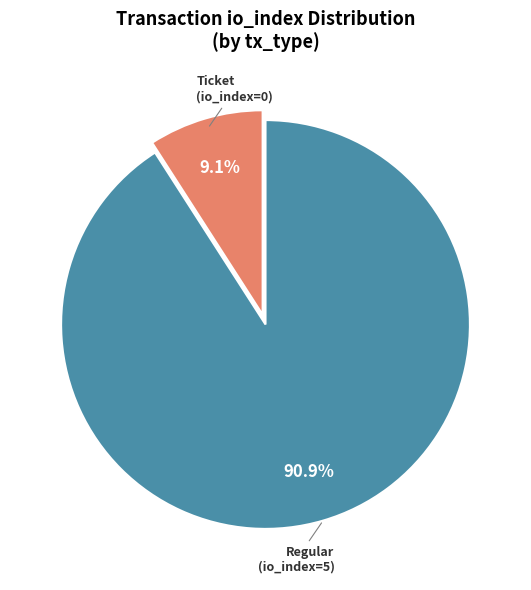

Does any single category account for the majority?

Yes